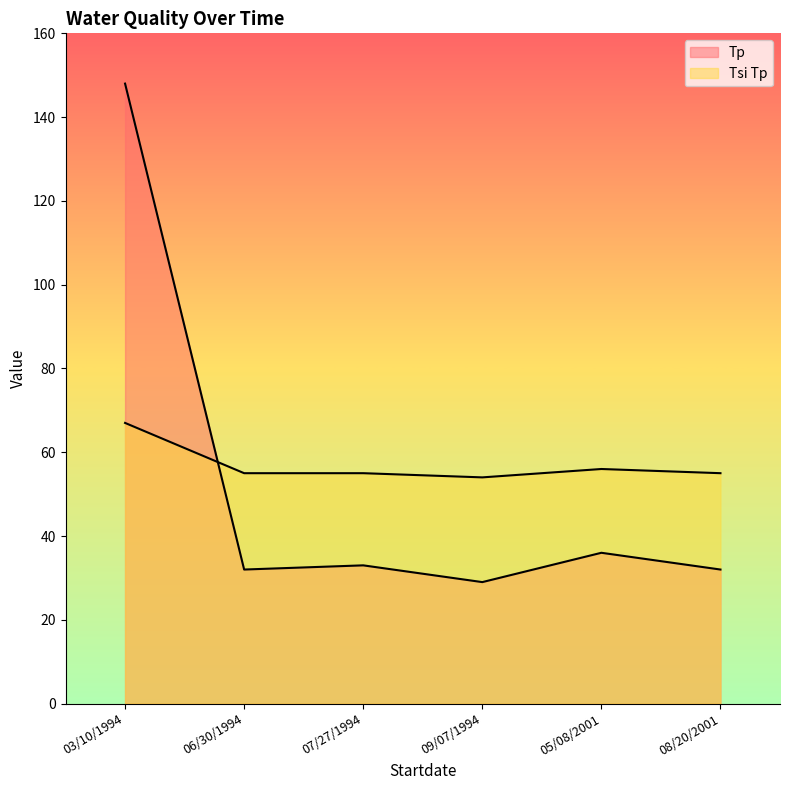

Where does the Tp series first go above 33?

03/10/1994